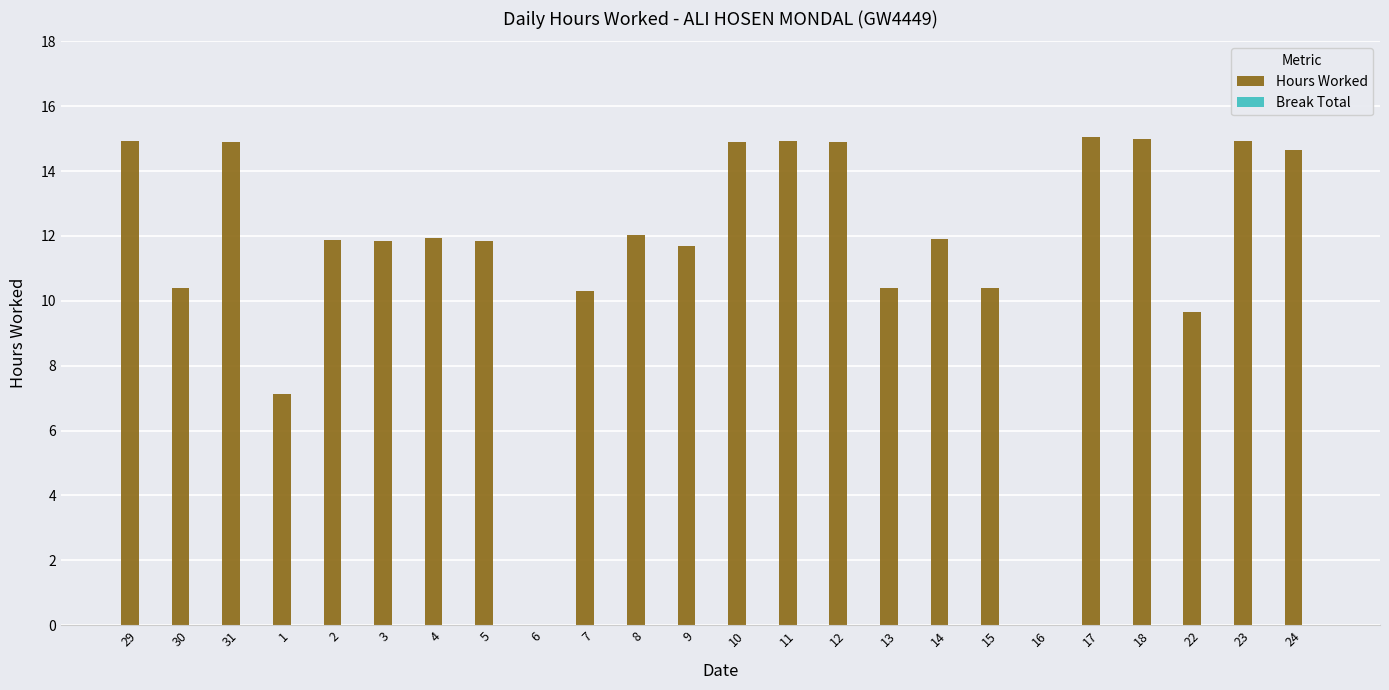

What is the sum of all values?

275.6